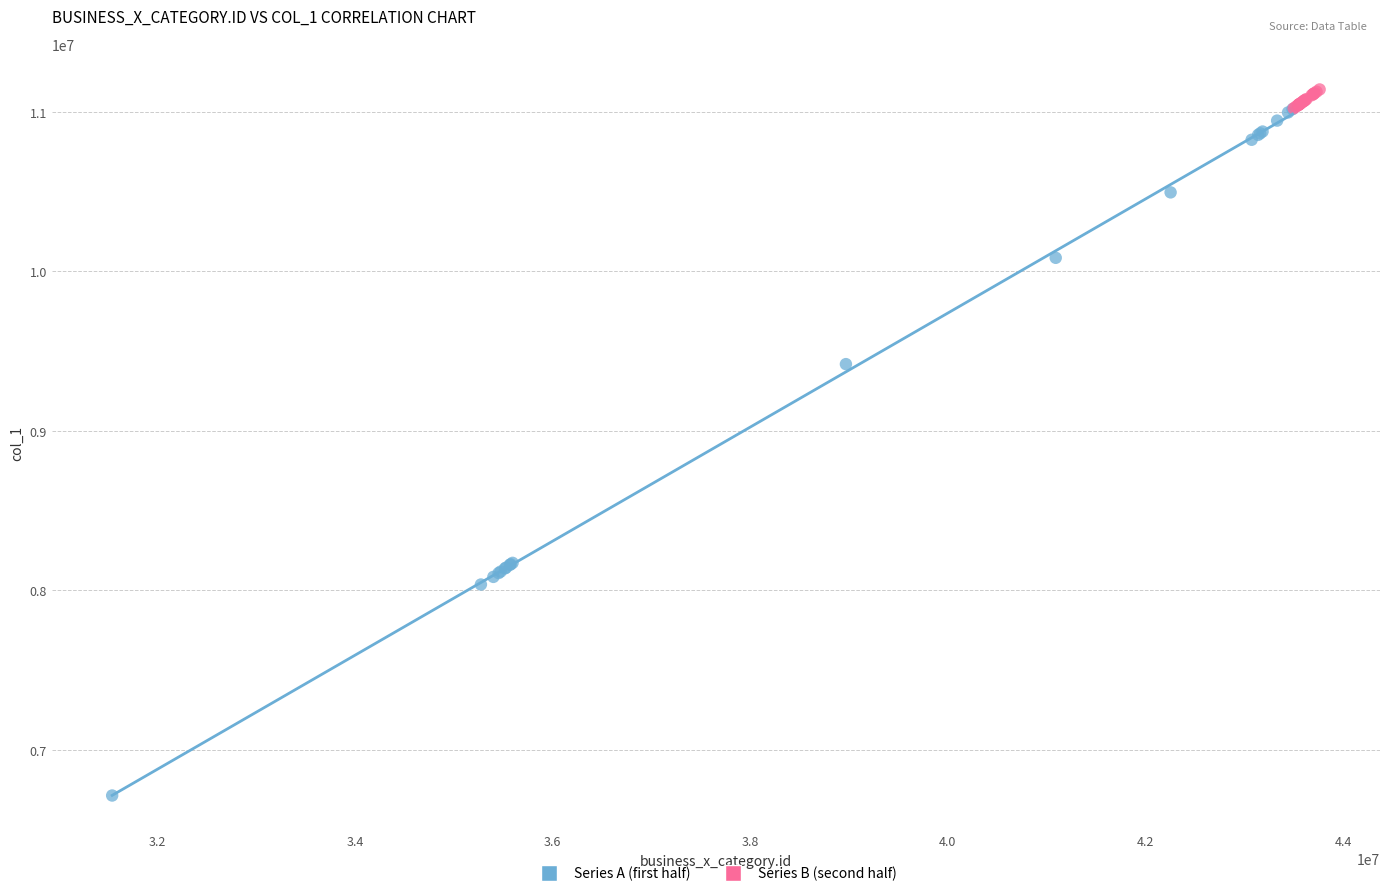

Which series contains the lowest Y value?

Series A (first half)